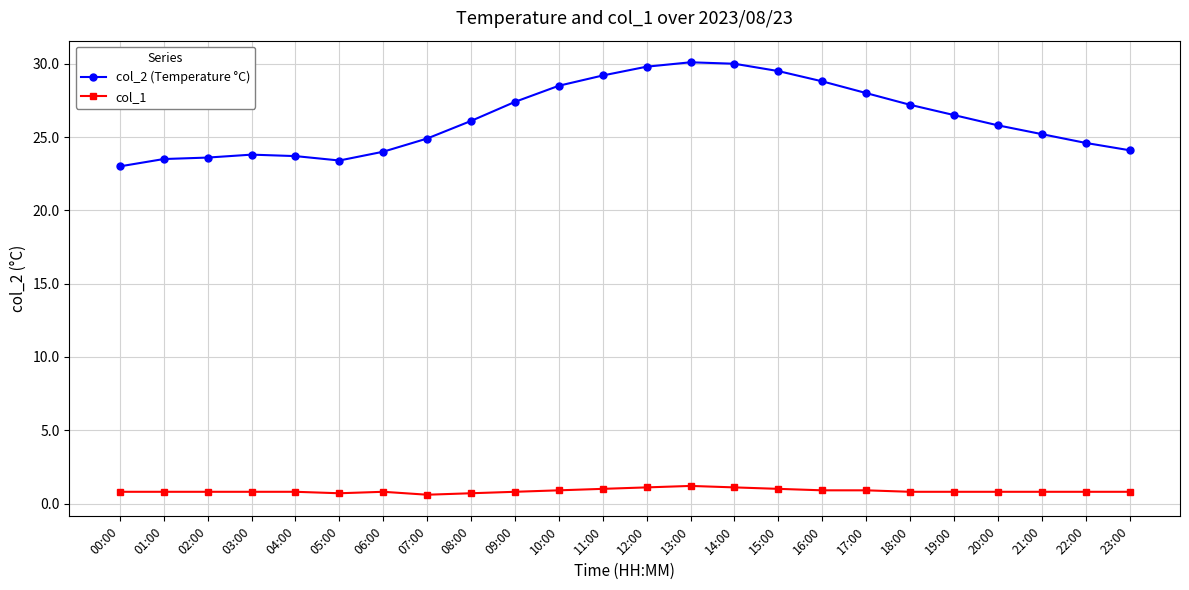

Which series has the largest total across all categories?

col_2 (Temperature °C)